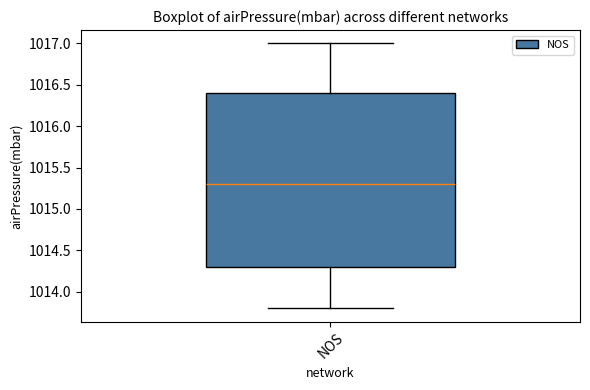

Read this box plot against the y-axis: the position of the median line, the range covered by the box, and the ends of both whiskers. The values are not printed on the chart, so give them approximately, as read against the axis.

median 1015.3, box 1014.3 to 1016.4, whiskers 1013.8 to 1017.0